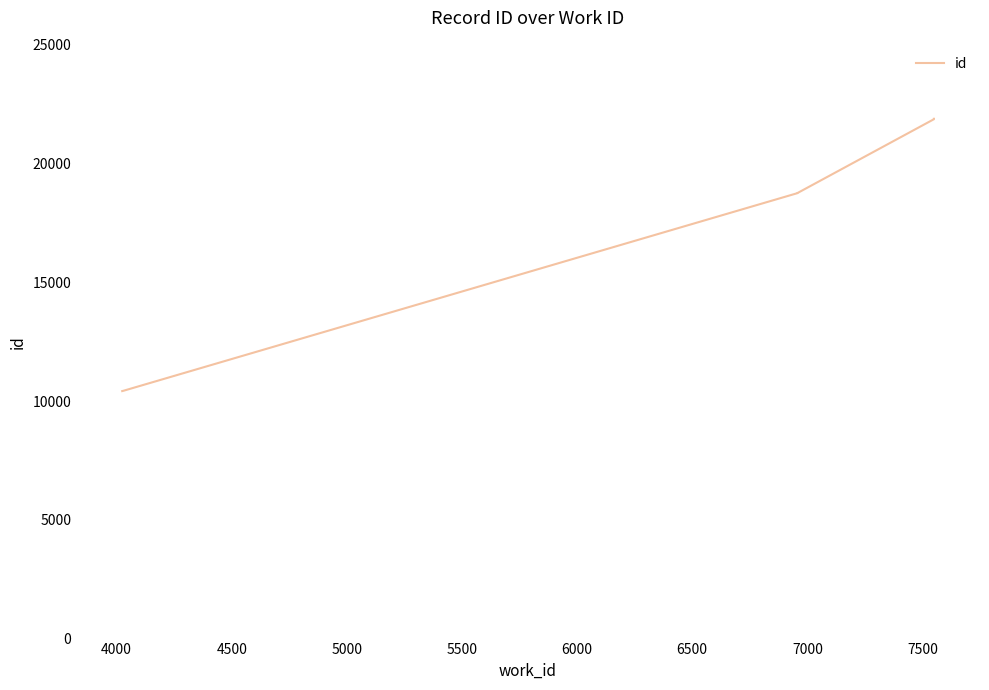

The value at 4000 is 10434. True or false?

True